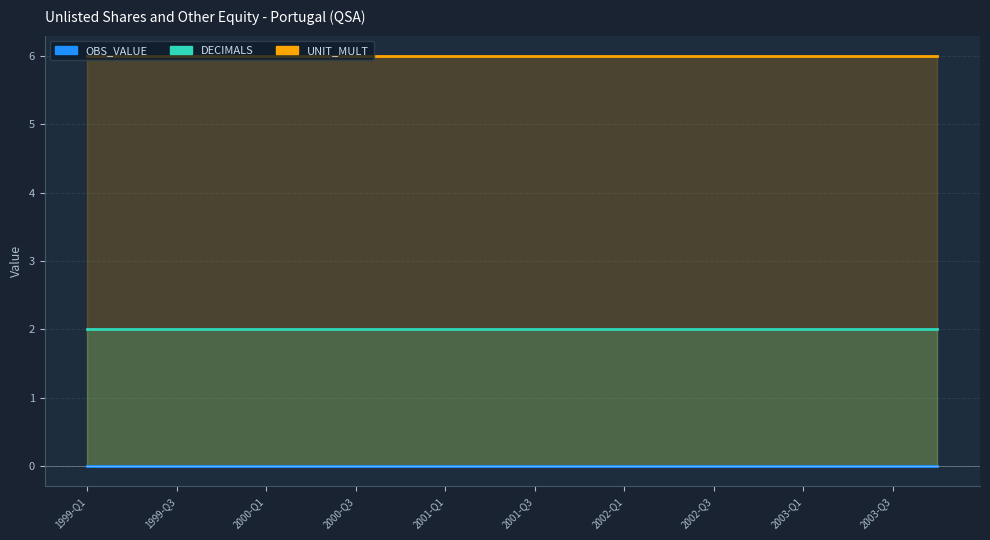

Which has a higher value, 2002-Q4 or 2001-Q1?

2002-Q4